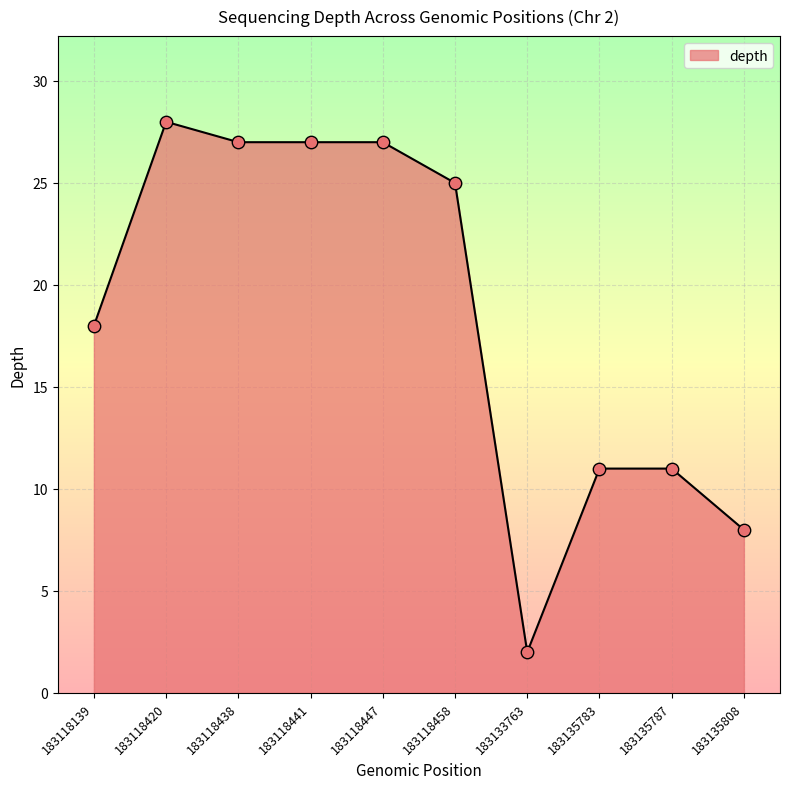

Approximately how many times larger is the value at 183118441 compared to 183118420?

1.0